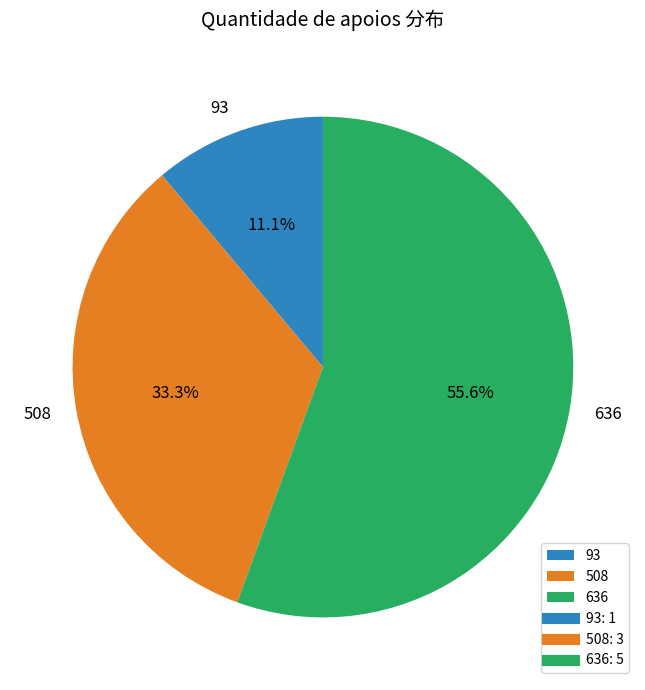

Is it true that 508 is 33% of the pie?

True